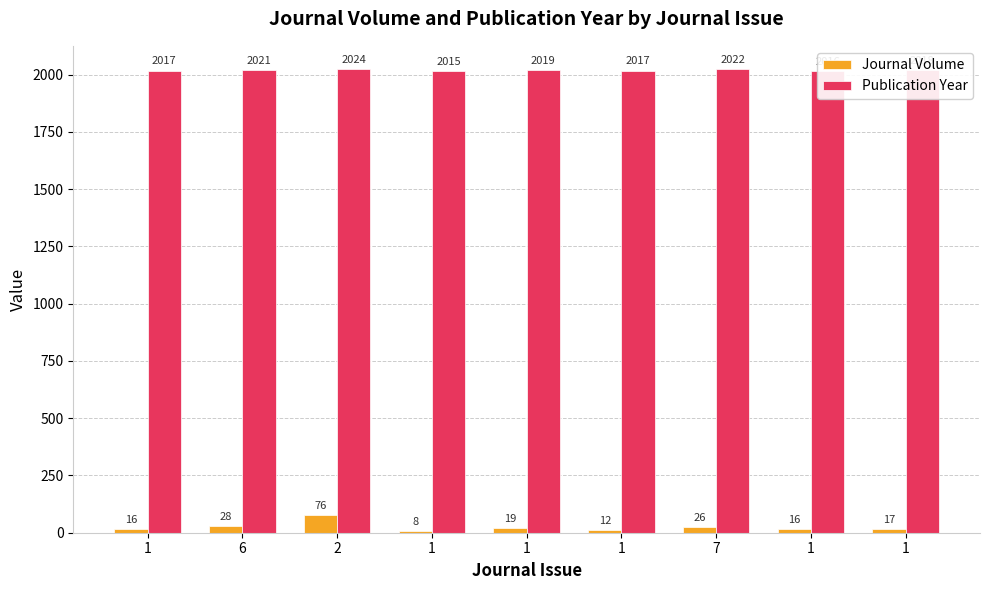

How many bars are there in each group?

2